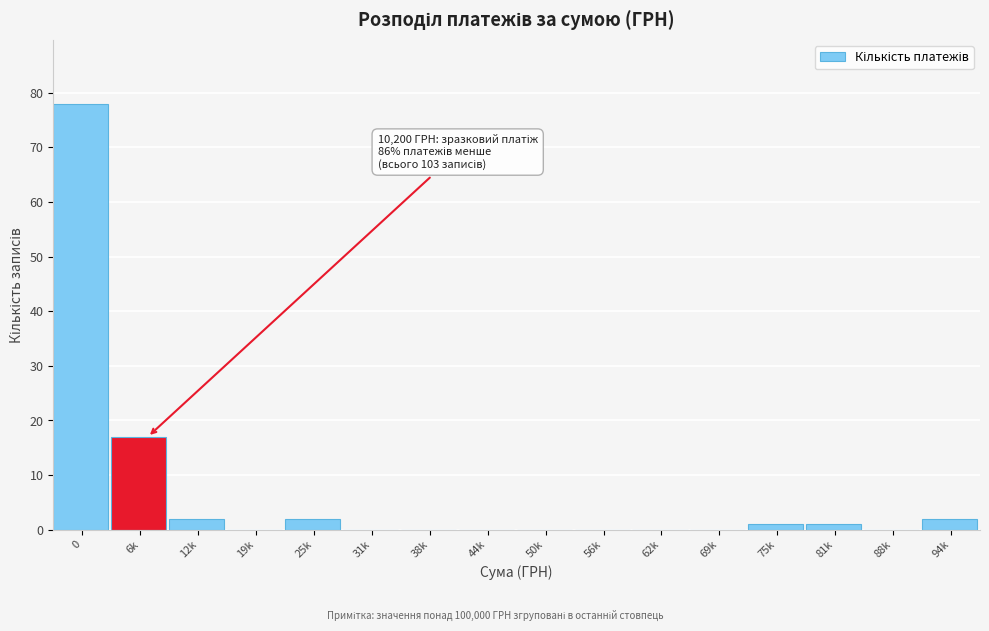

Reading left to right, transcribe all the data shown in this chart.

0=78	6k=17	12k=2	19k=0	25k=2	31k=0	38k=0	44k=0	50k=0	56k=0	62k=0	69k=0	75k=1	81k=1	88k=0	94k=2